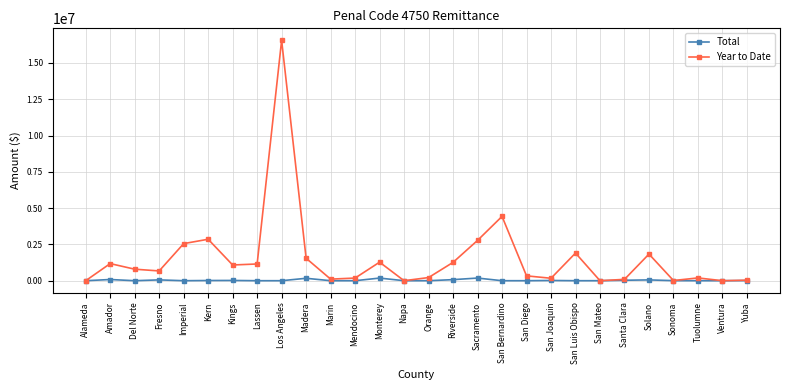

Rank the series by their maximum value, from highest to lowest.

Year to Date, Total